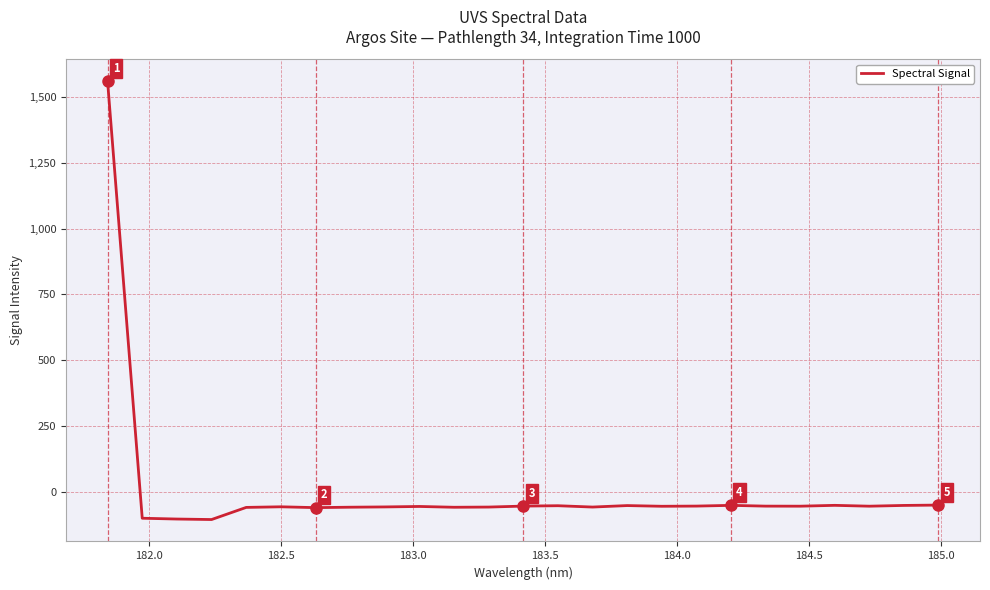

What is the maximum value shown in the chart?

1560.2